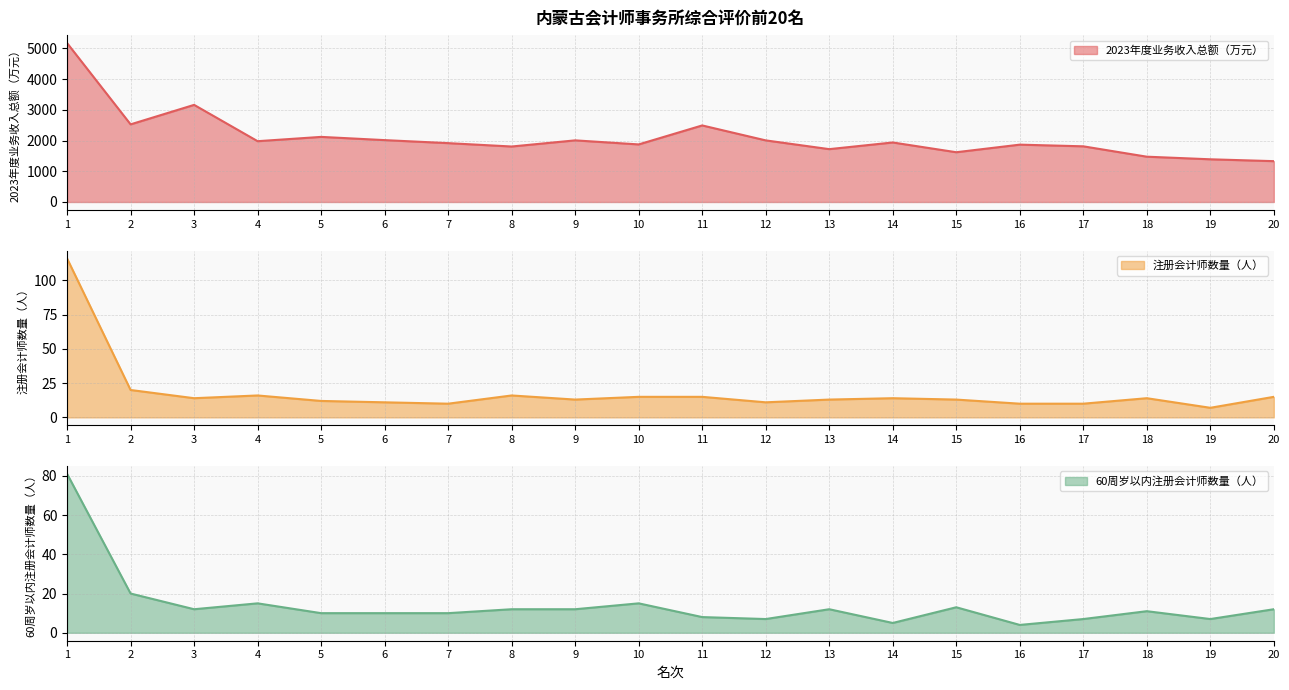

At which label does 注册会计师数量（人） first exceed 14?

1